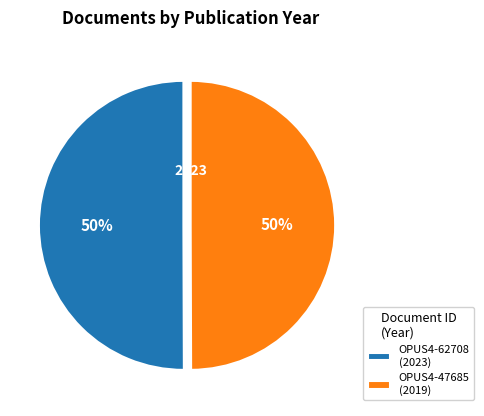

What is the ratio of the value at OPUS4-47685 to the value at OPUS4-62708?

1.0